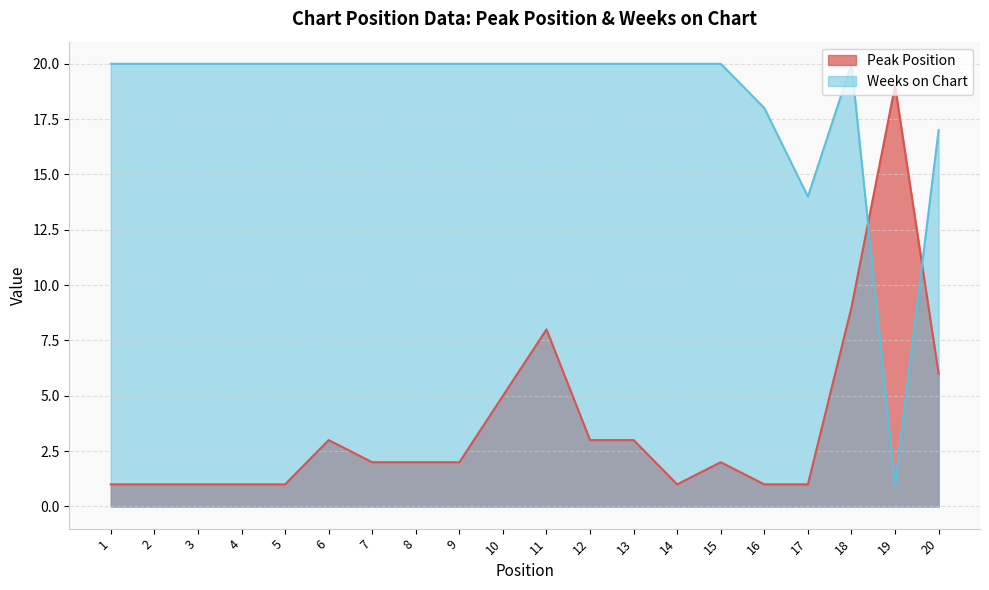

At which label does Peak Position first exceed 2?

6